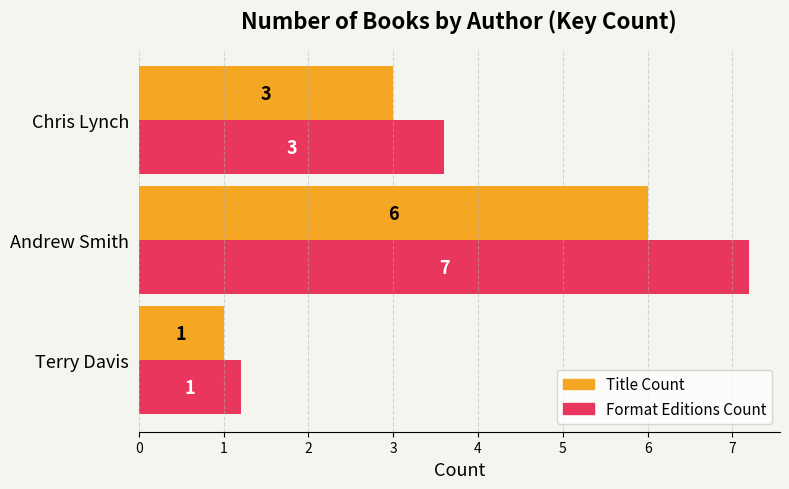

What is the minimum value for Format Editions Count?

1.2